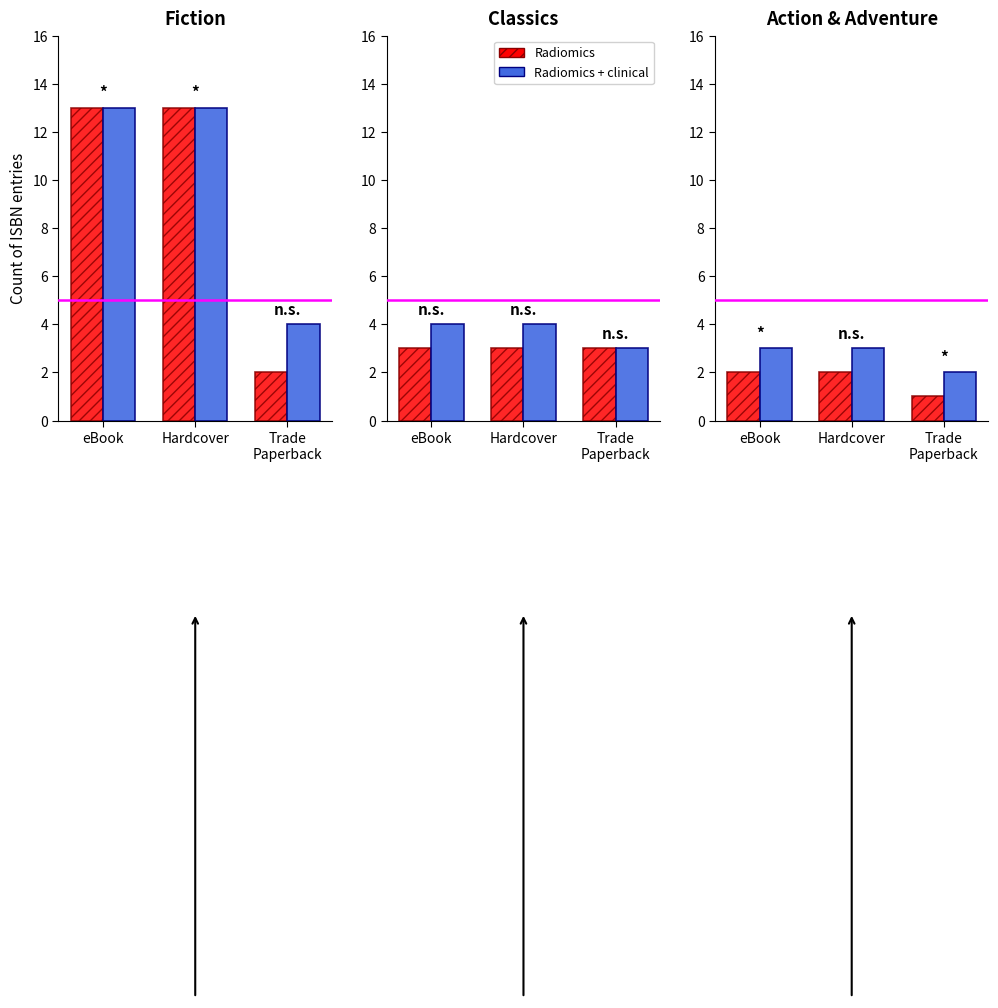

At which category does the chart reach its minimum across all series?

Trade
Paperback